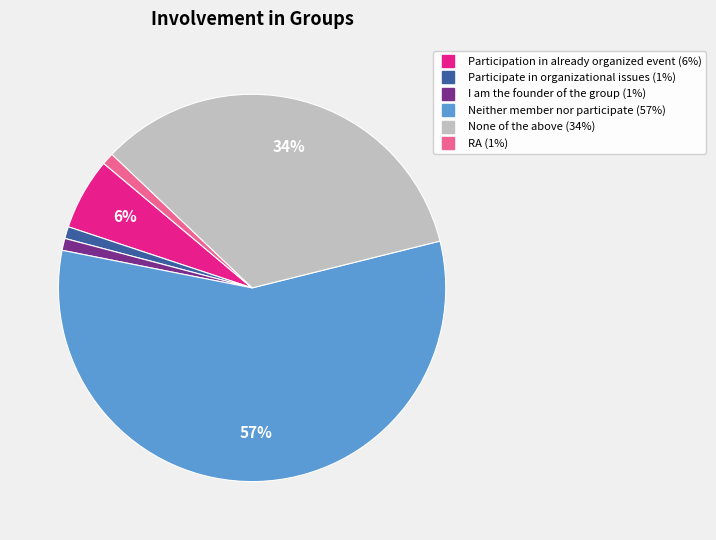

True or false: RA accounts for 11% of the total.

False